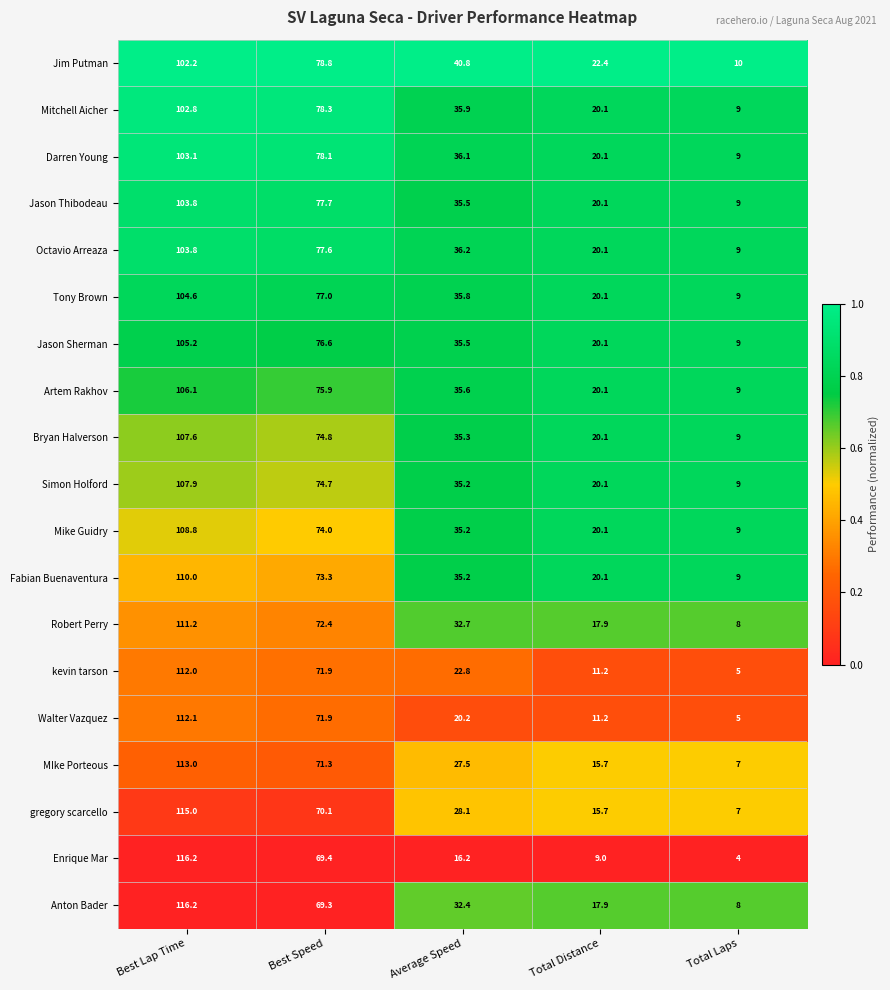

What value does the kevin tarson series have at Average Speed?

22.8